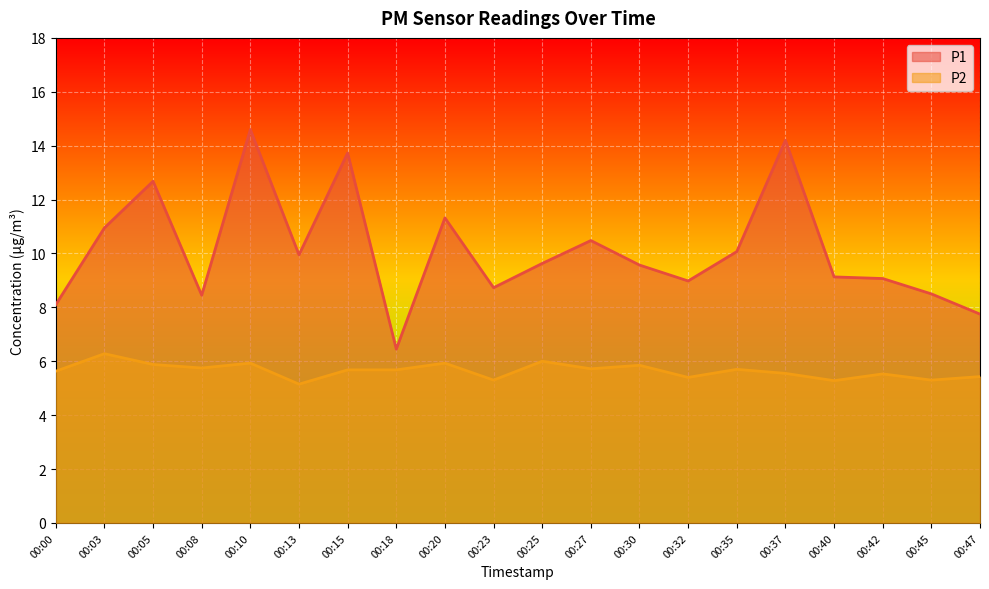

The P2 series shows 5.5 at 00:37. True or false?

True